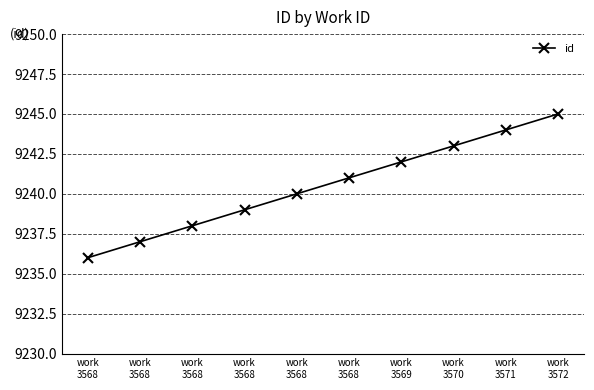

Between work
3568 and work
3568, which is larger?

work
3568